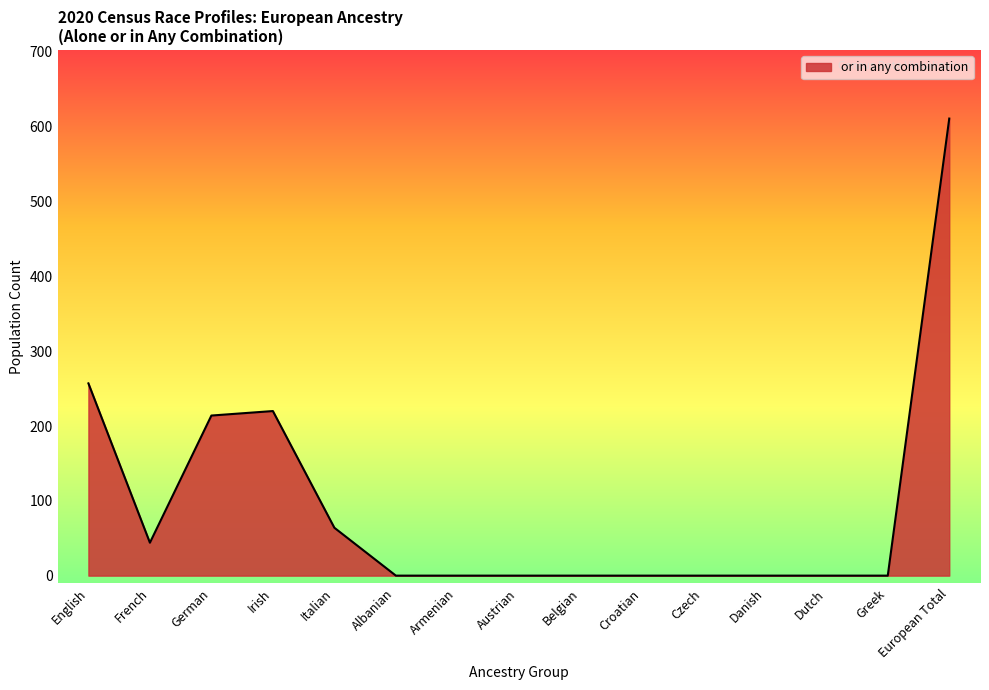

At which category does the data reach its first local valley?

French